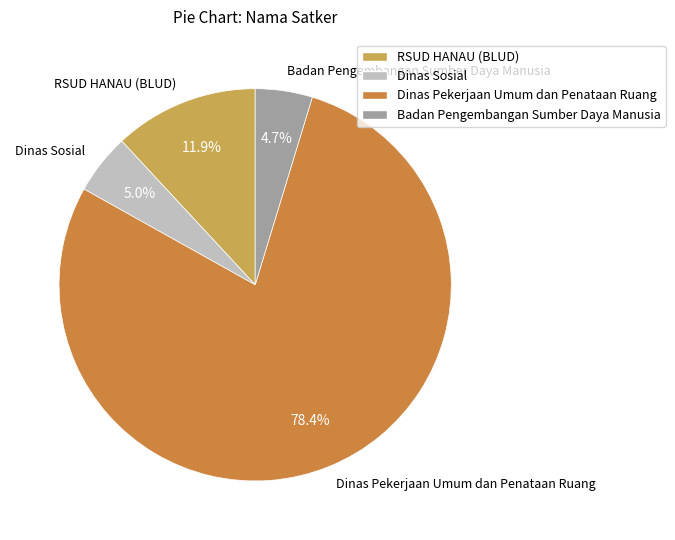

Between Dinas Sosial and Dinas Pekerjaan Umum dan Penataan Ruang, which is larger?

Dinas Pekerjaan Umum dan Penataan Ruang